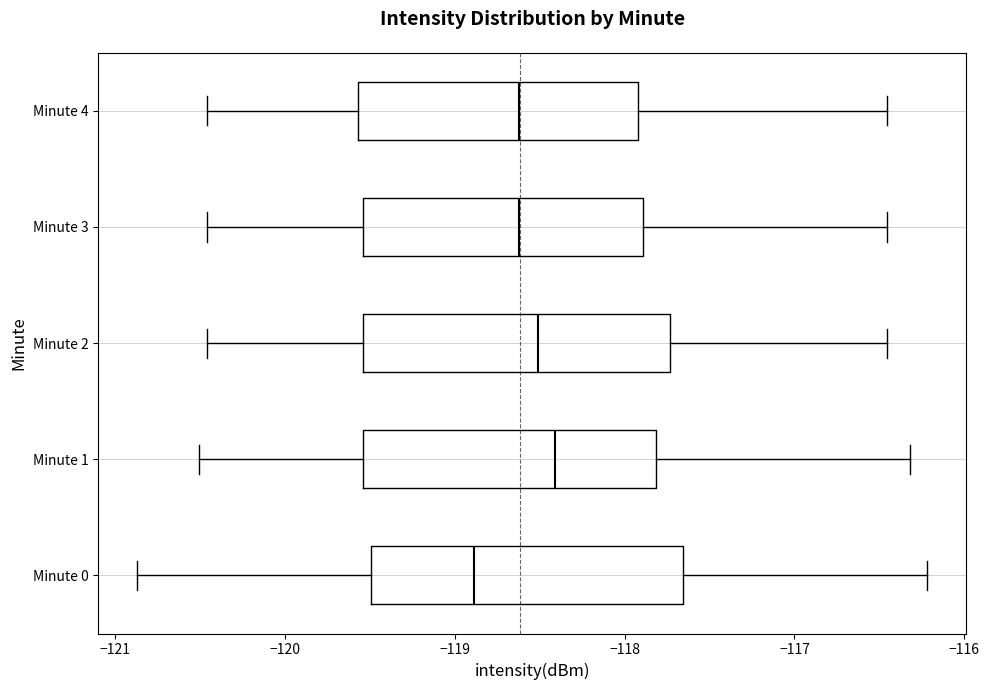

Reading bottom to top, read every box against the x-axis: the position of its median line, the range the box covers, and the ends of its whiskers. The values are not printed on the chart, so give them approximately, as read against the axis.

Minute 0: median -118.9, box -119.5 to -117.7, whiskers -120.9 to -116.2
Minute 1: median -118.4, box -119.5 to -117.8, whiskers -120.5 to -116.3
Minute 2: median -118.5, box -119.5 to -117.7, whiskers -120.5 to -116.5
Minute 3: median -118.6, box -119.5 to -117.9, whiskers -120.5 to -116.5
Minute 4: median -118.6, box -119.6 to -117.9, whiskers -120.5 to -116.5